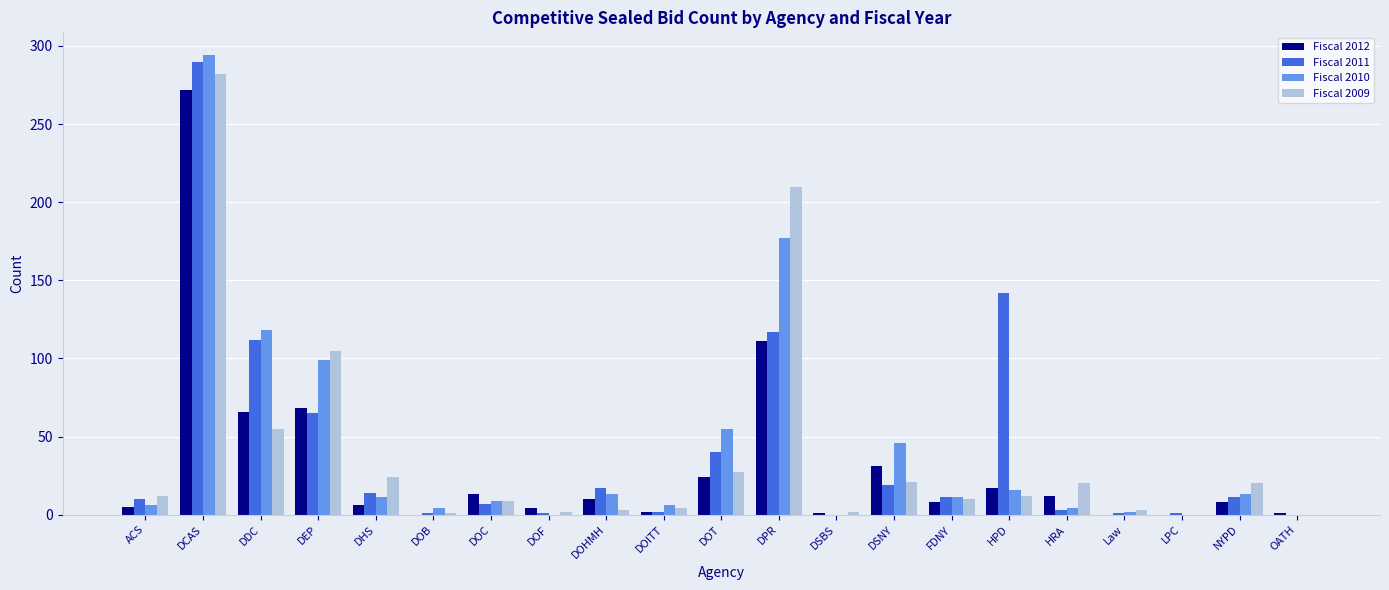

True or false: Fiscal 2009 has a value of 105 at DEP.

True